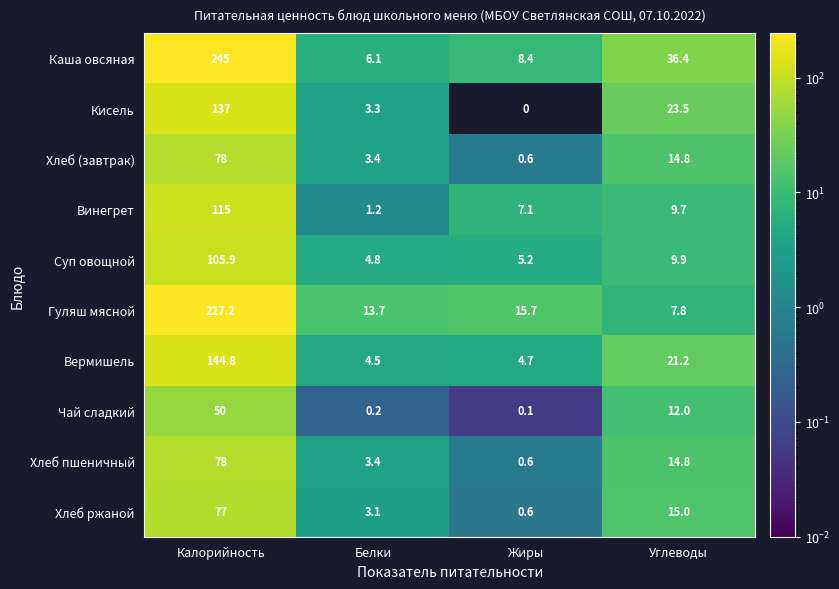

Between Калорийность and Жиры, which series saw the biggest shift?

Каша овсяная